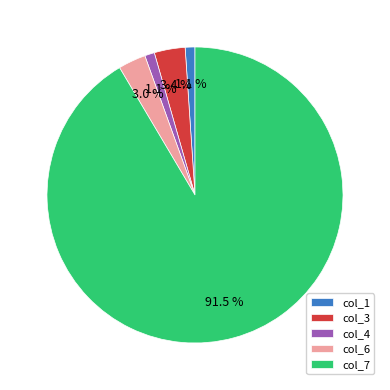

How many slices are in this pie chart?

5